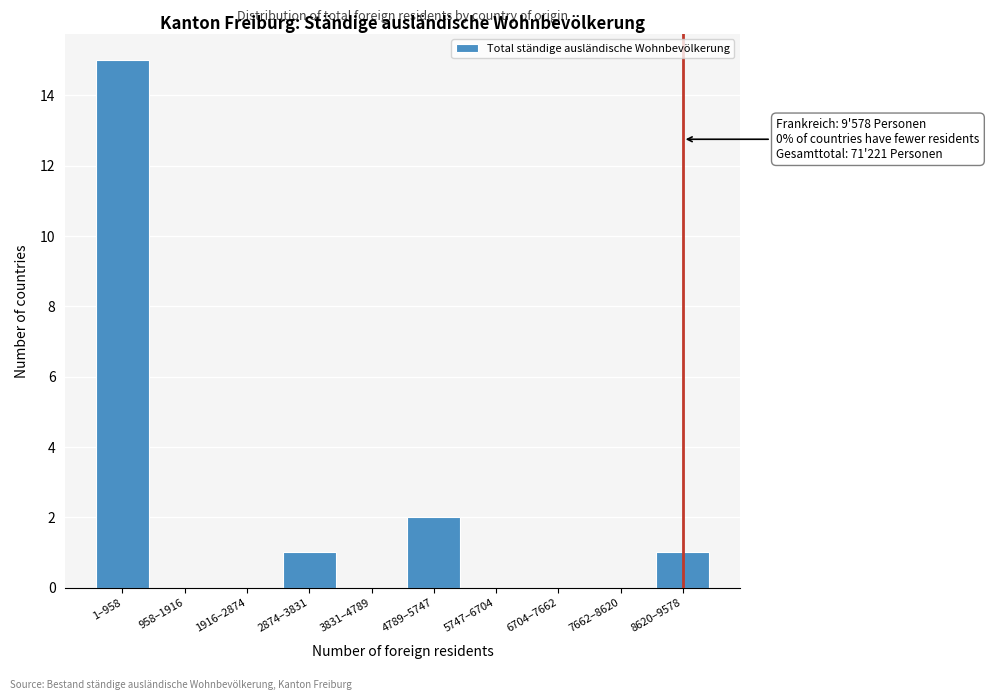

Reading left to right, transcribe all the data shown in this chart.

1–958=15	958–1916=0	1916–2874=0	2874–3831=1	3831–4789=0	4789–5747=2	5747–6704=0	6704–7662=0	7662–8620=0	8620–9578=1